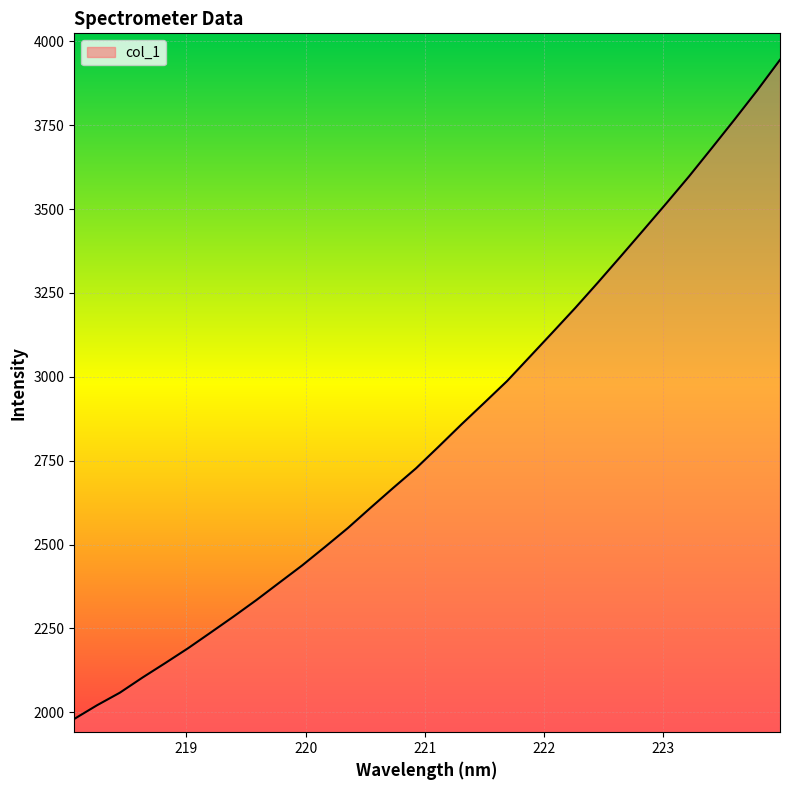

What is the difference between the second highest and second lowest values?

1832.7